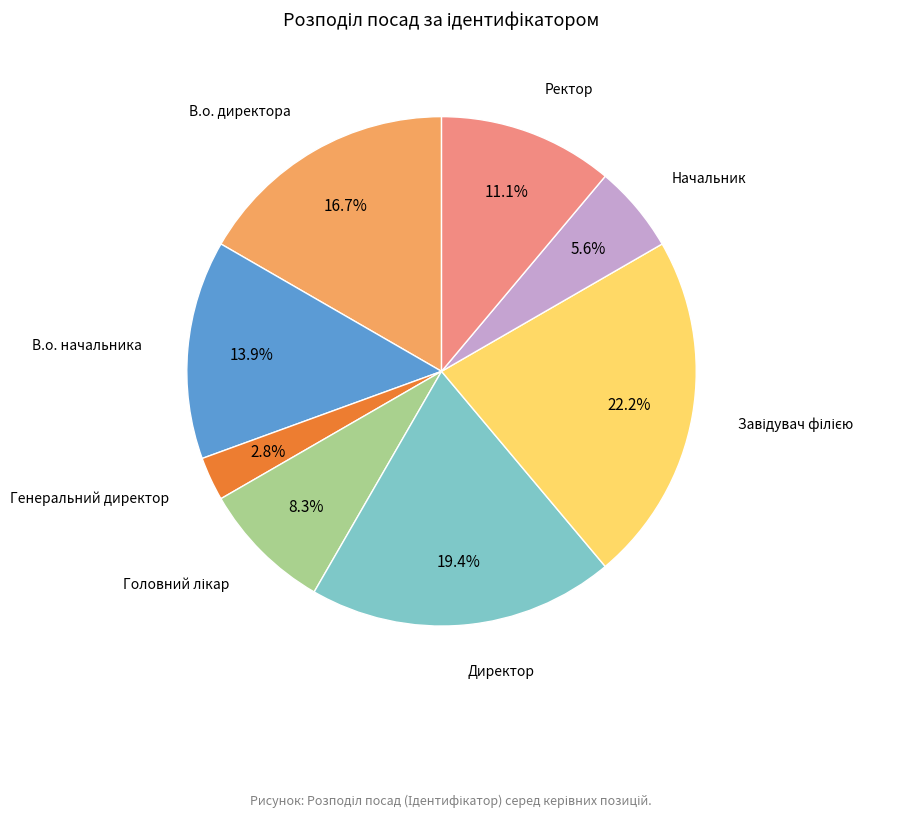

Is there a majority slice in this chart?

No